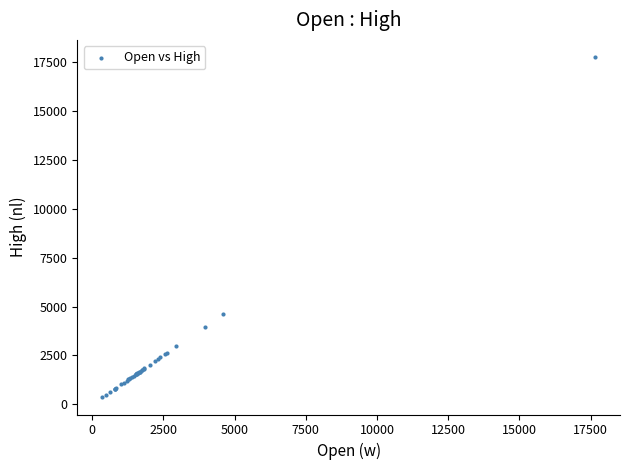

What Y value in the scatter plot is closest to 9055?

4606.9